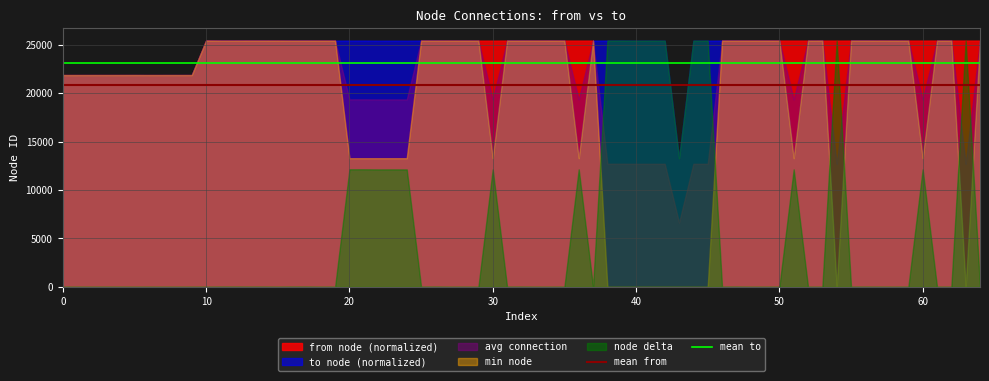

Which series has the largest total across all categories?

to node (normalized)